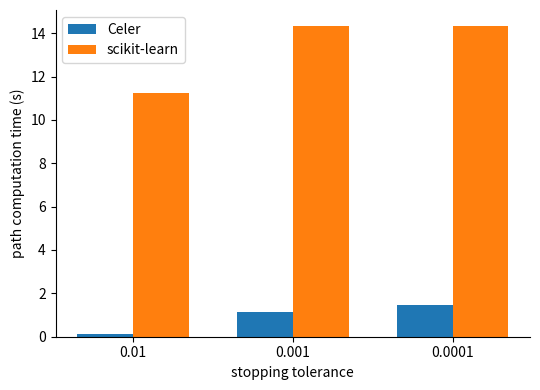

The value of scikit-learn at 0.0001 is 14.3. True or false?

True